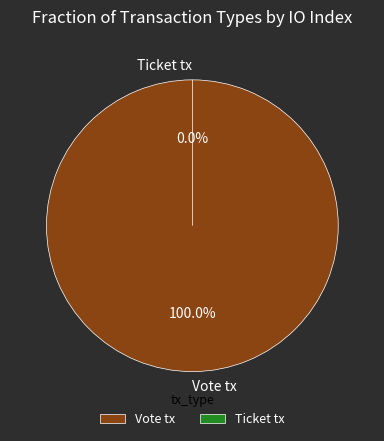

Count the number of slices in the pie.

2